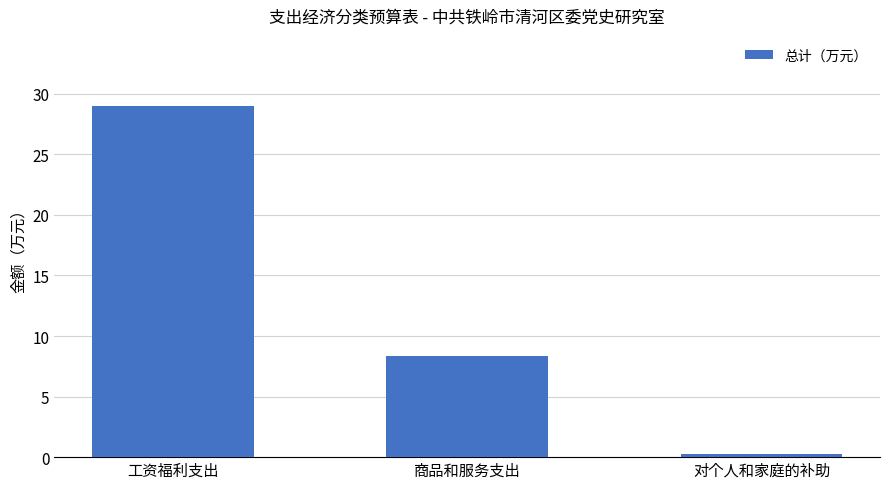

Where does the data first go above 8?

工资福利支出